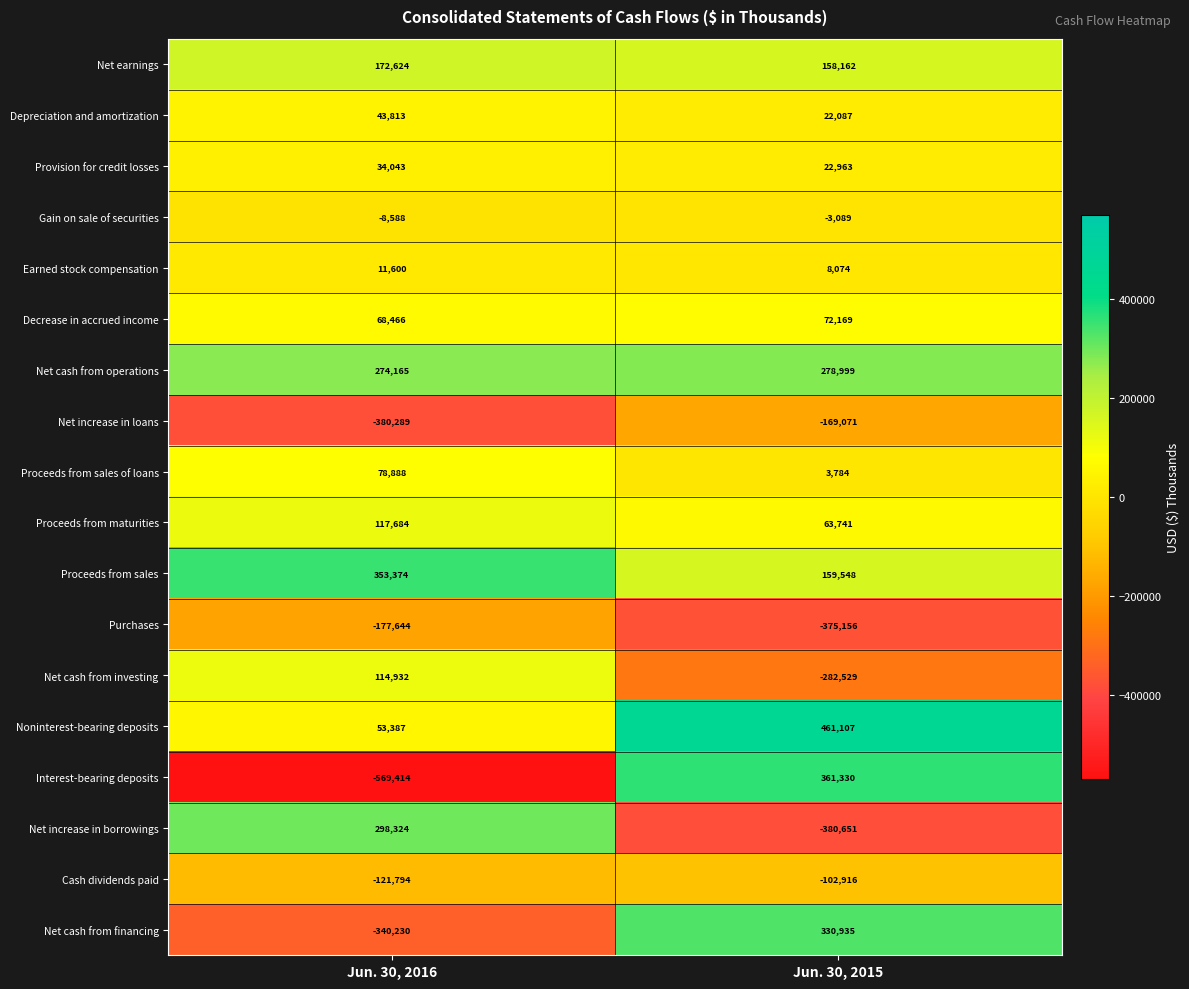

What is the difference between the highest and lowest values at Jun. 30, 2015?

841758